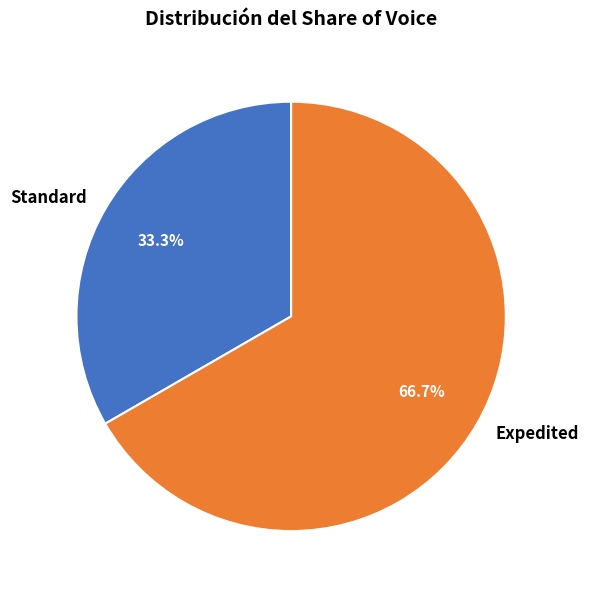

Count the number of slices in the pie.

2